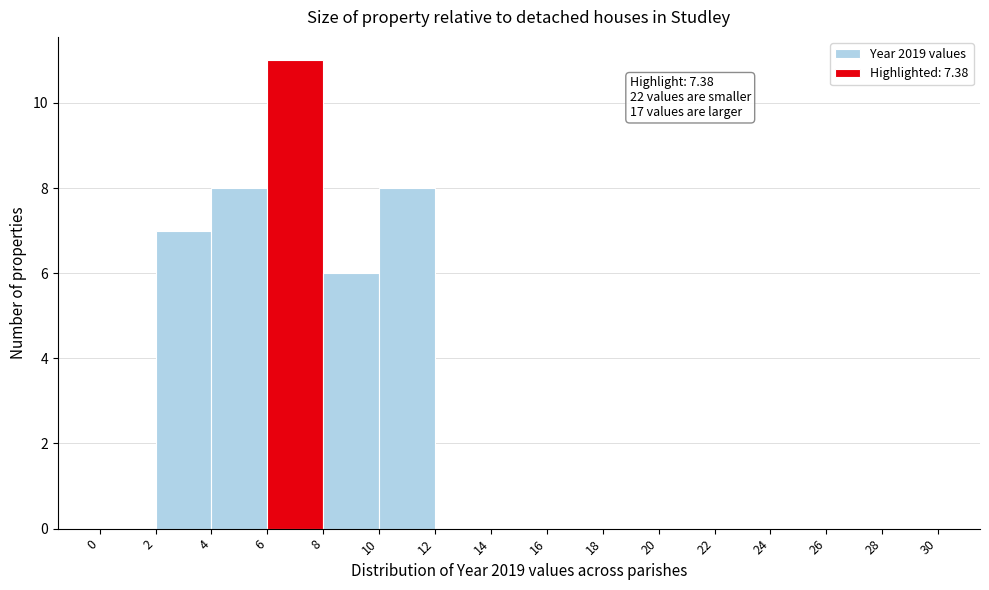

Over which range of the x-axis is the bar tallest?

6 to 8